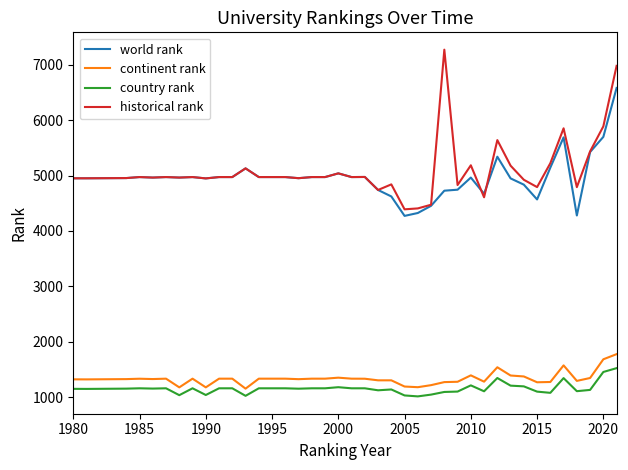

True or false: world rank and country rank cross at least once.

False